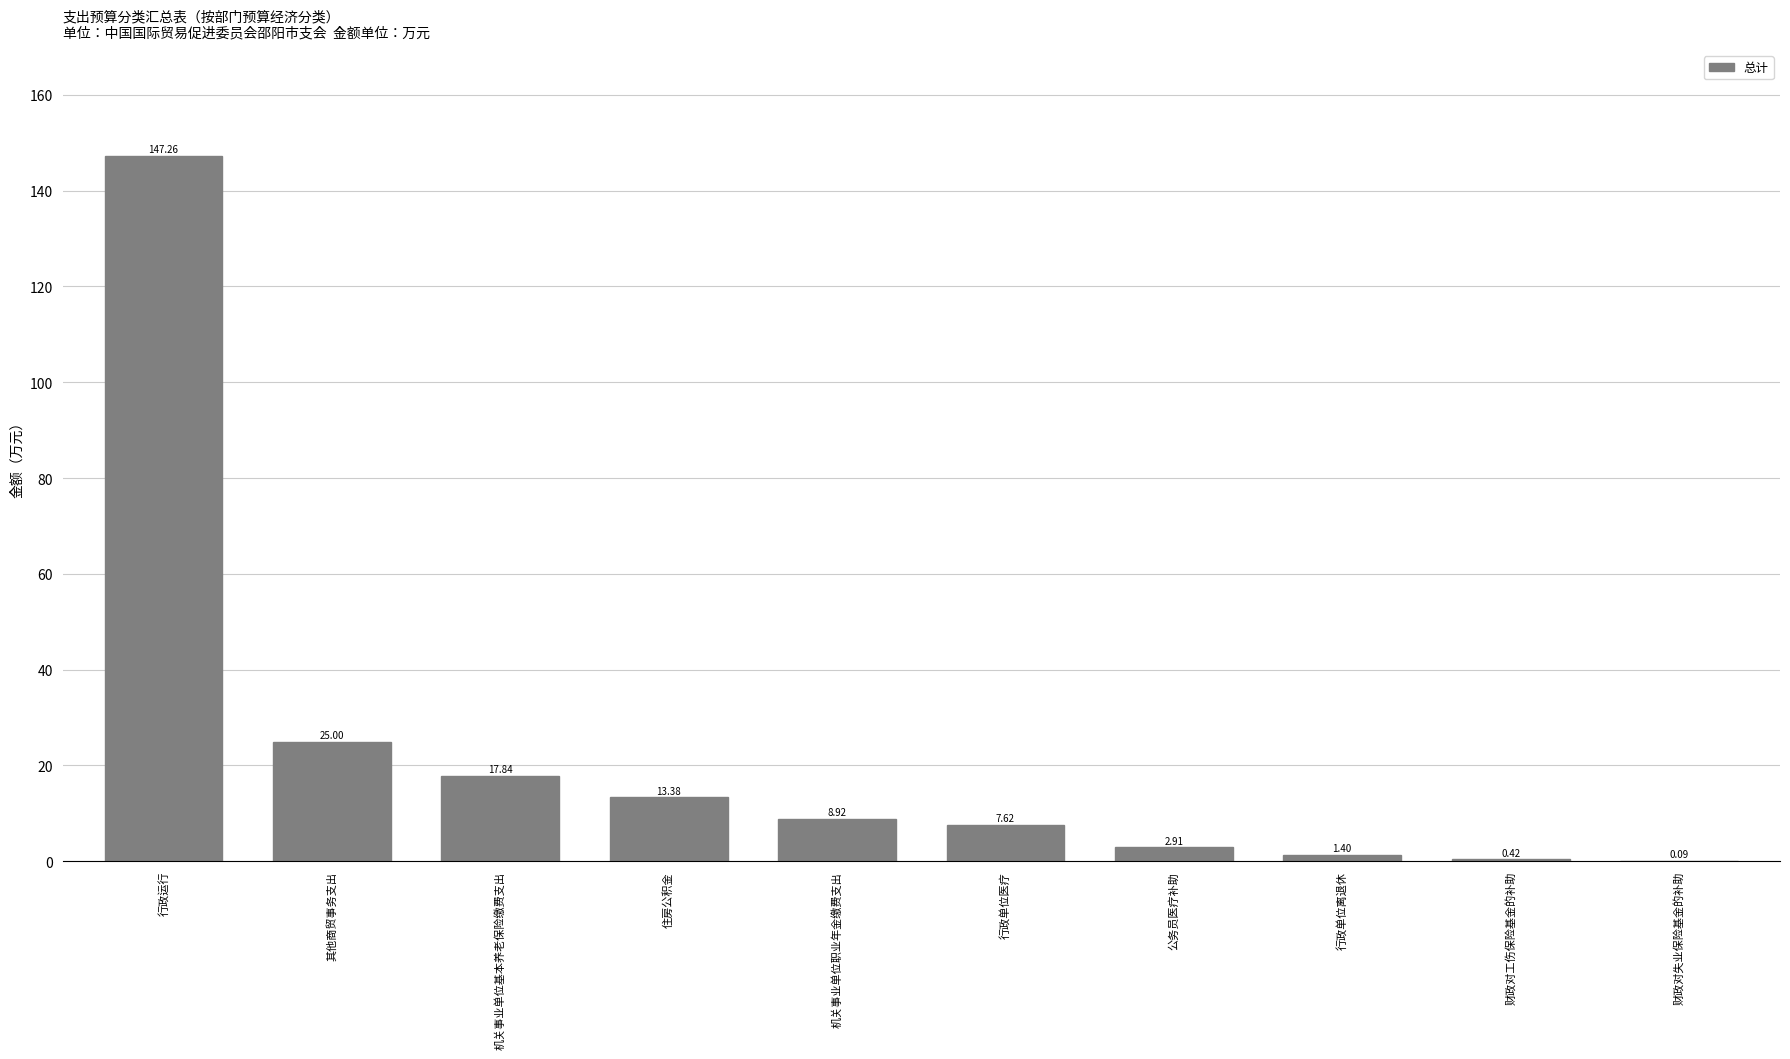

Which has a higher value, 行政运行 or 公务员医疗补助?

行政运行